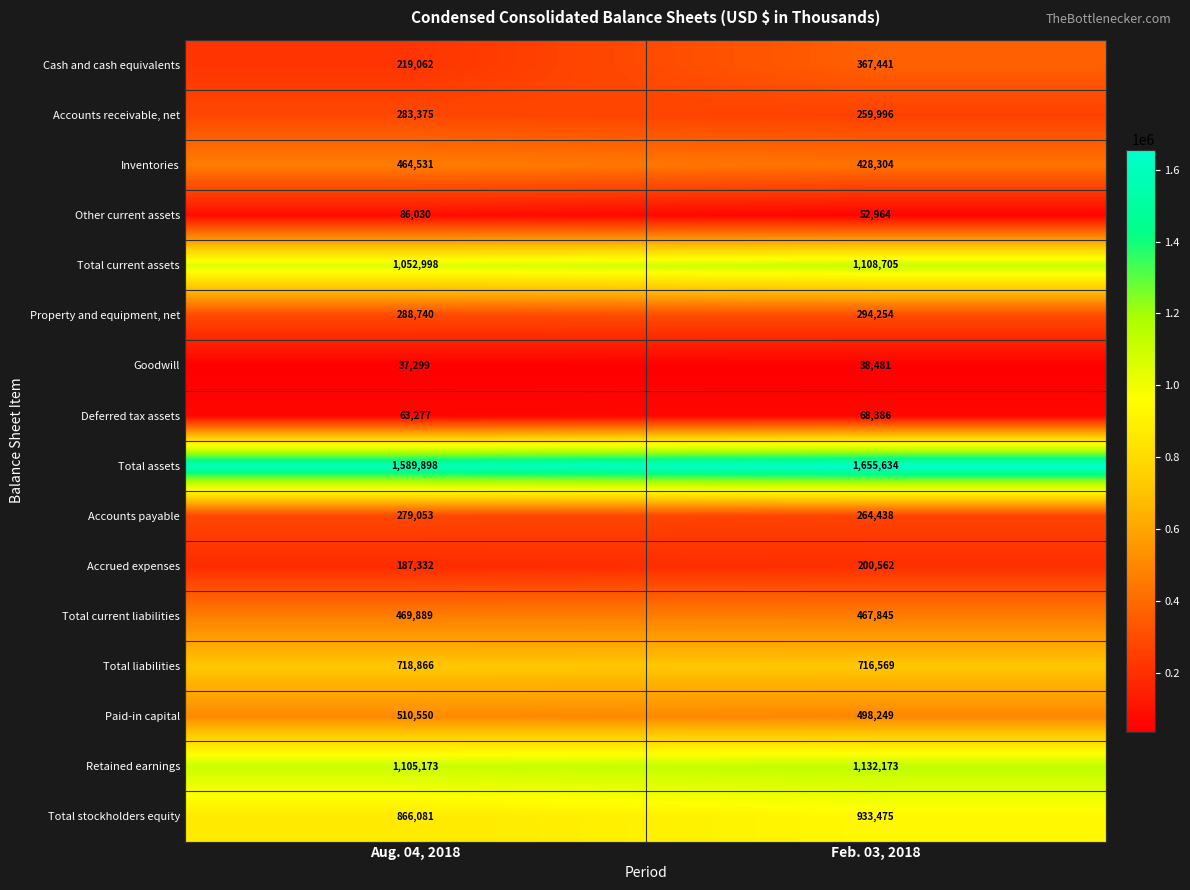

The Retained earnings series shows 438967 at Feb. 03, 2018. True or false?

False